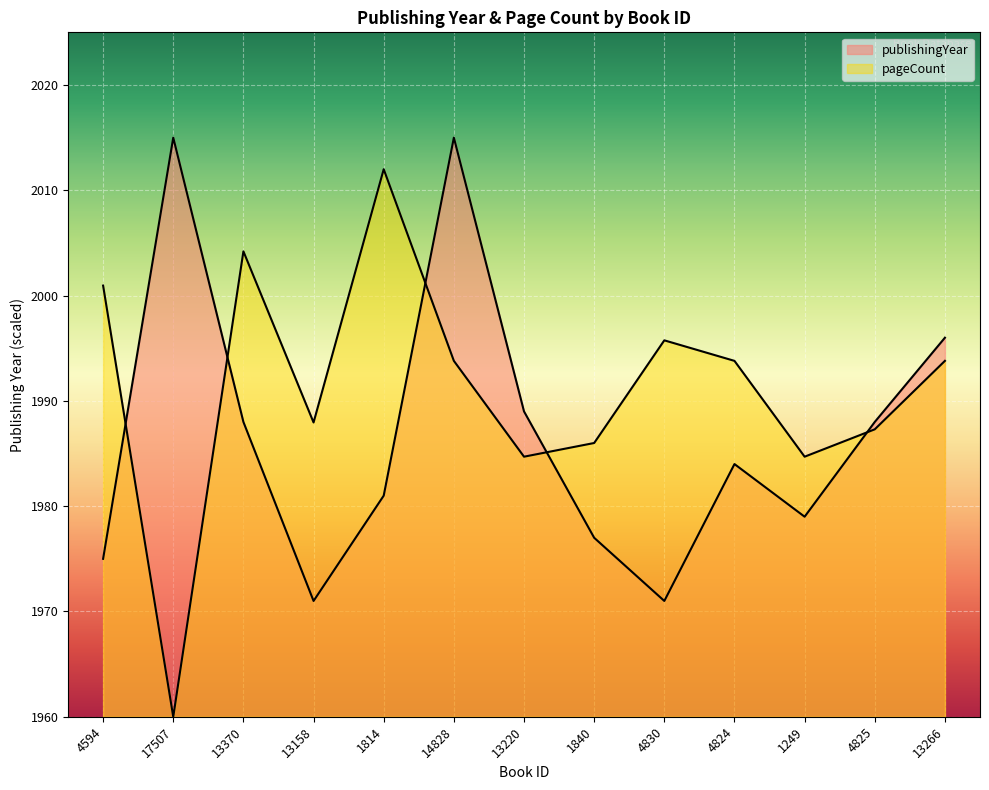

Which series has the largest total across all categories?

pageCount